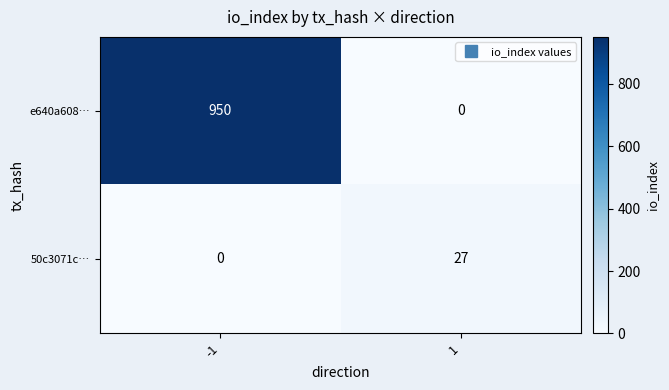

Is it true that e640a608… equals 0 at 1?

True